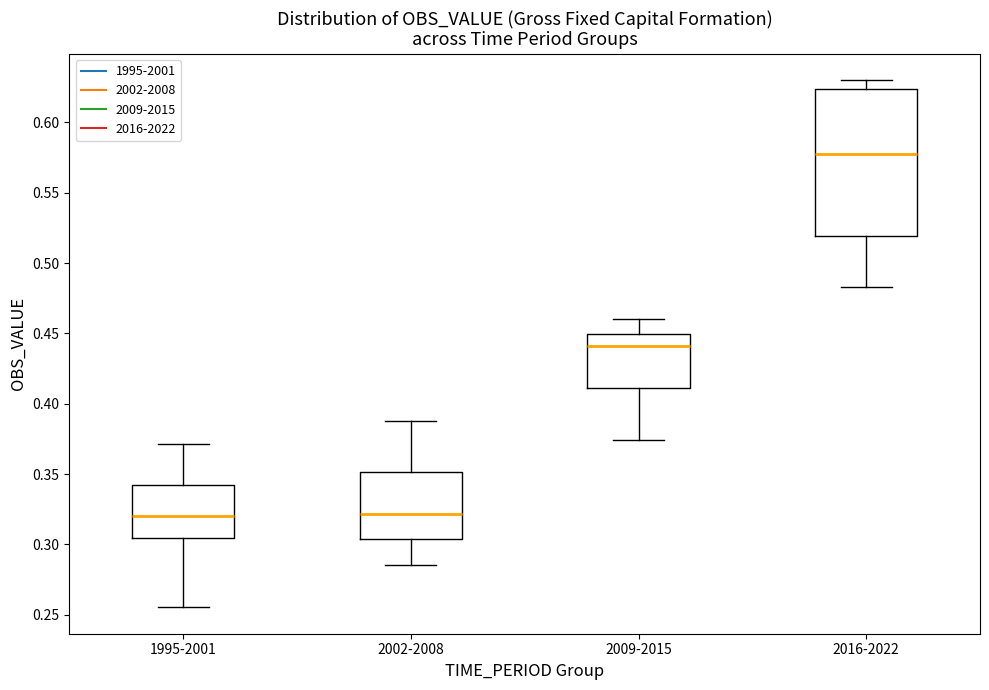

Which box's median line is the highest?

2016-2022